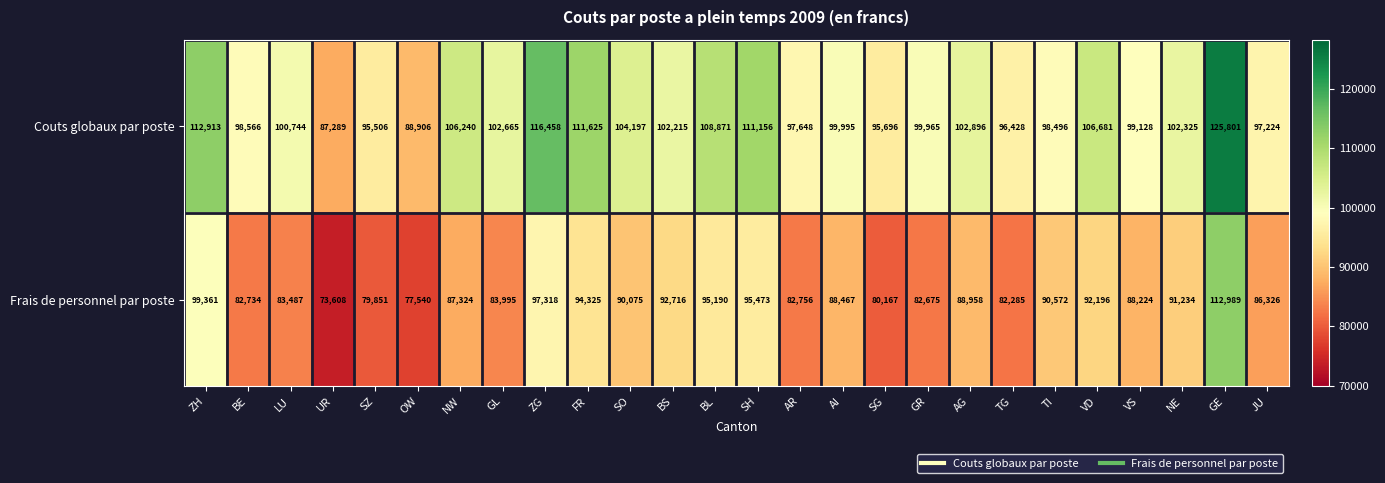

What is the sum of the Frais de personnel par poste values at NW and TI?

177896